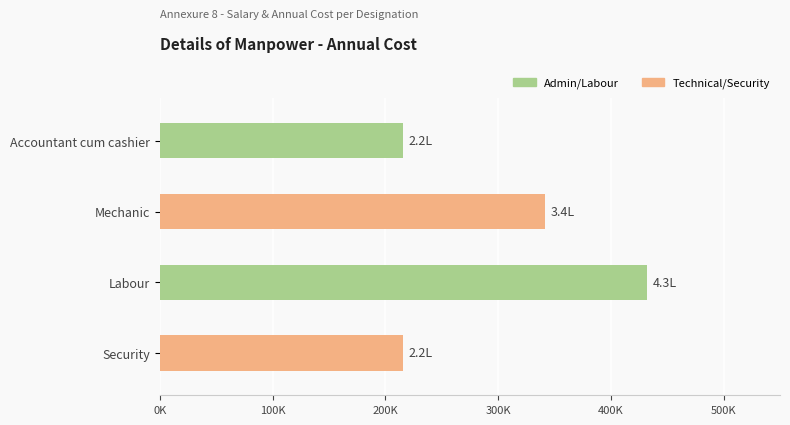

Count the values in the range 216000 to 432000.

4